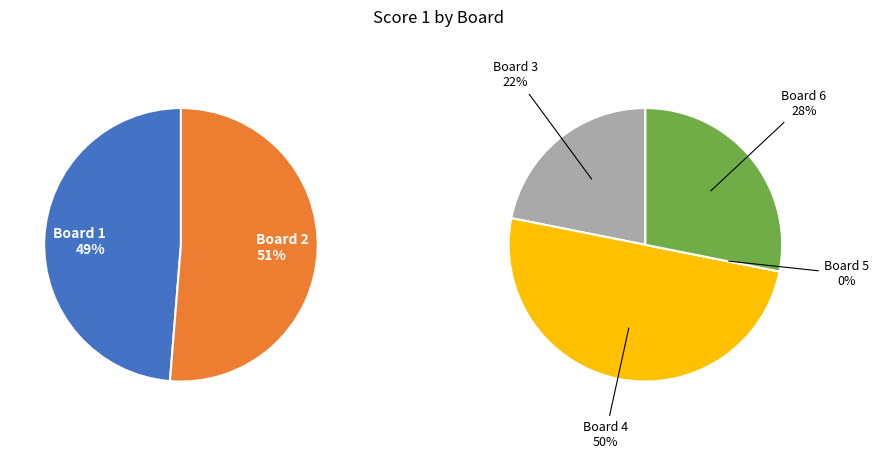

Is it true that Board 1 is 40% of the pie?

False